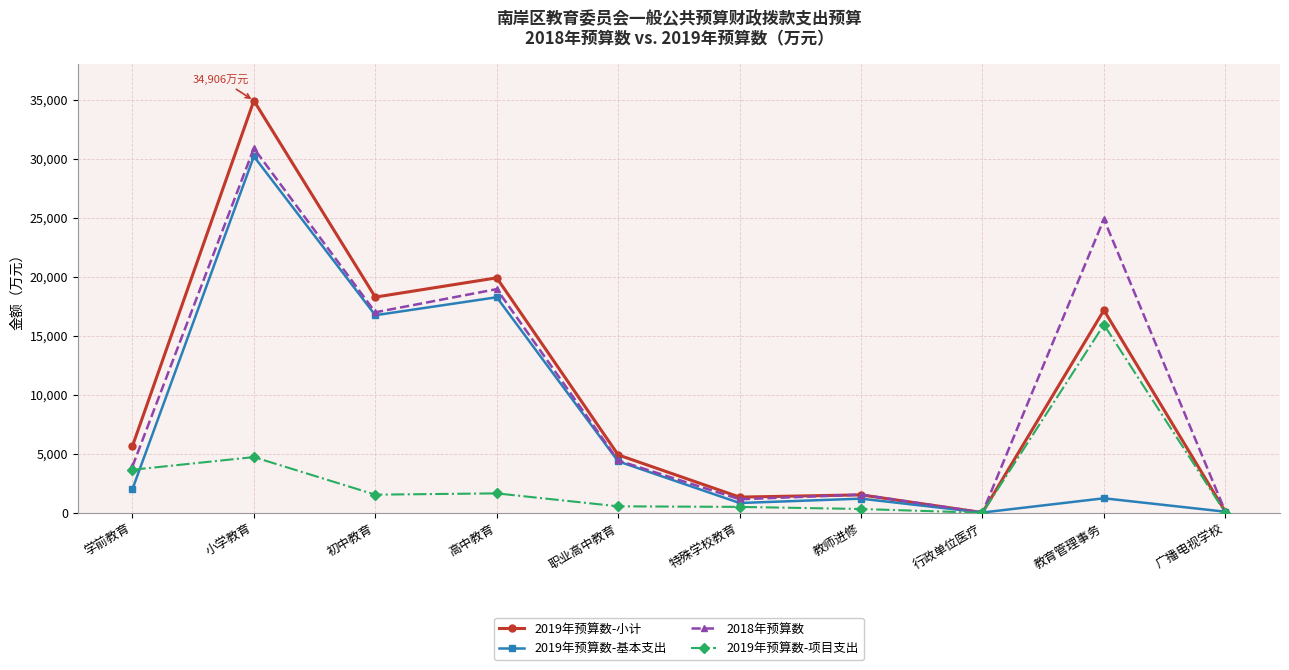

At which category is the sum across all series the highest?

小学教育